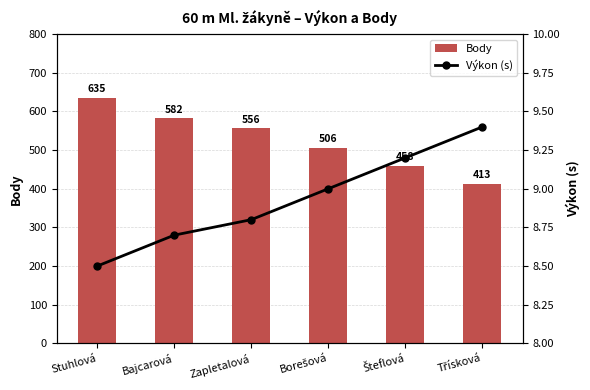

At Borešová, list the series in order from smallest to largest.

Výkon (s), Body